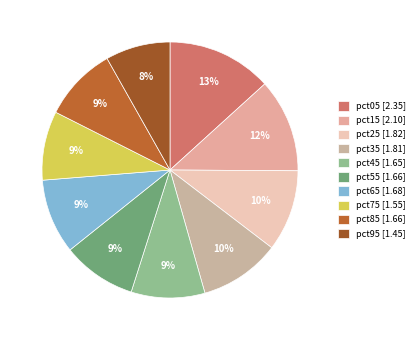

Is it true that pct35 is 10% of the pie?

True